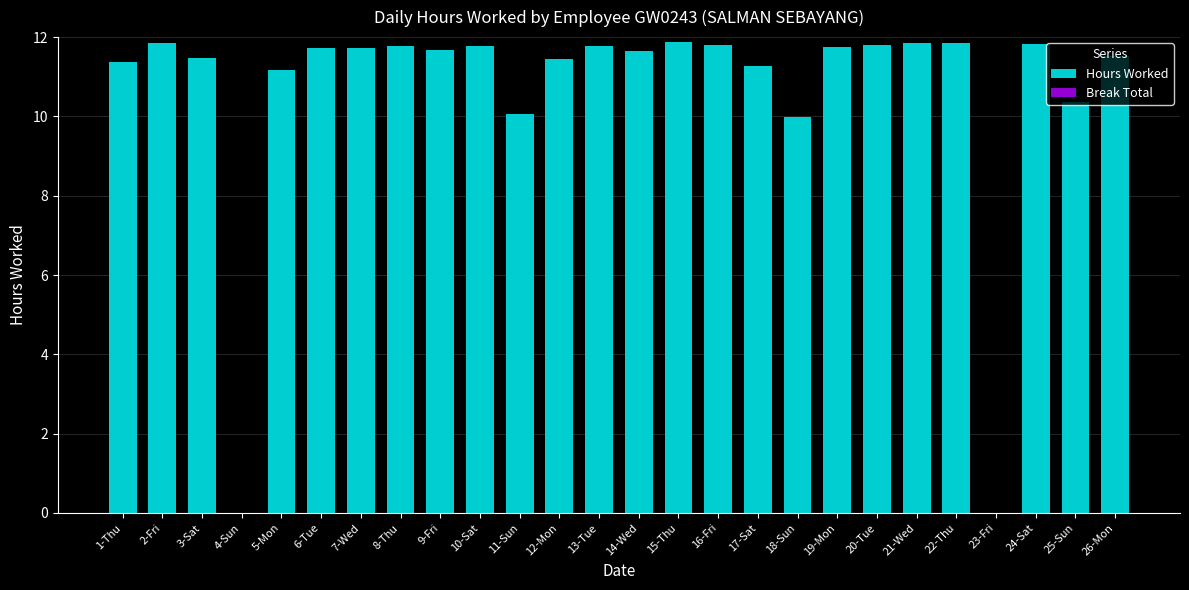

What is the sum of the values at 9-Fri and 6-Tue?

23.4